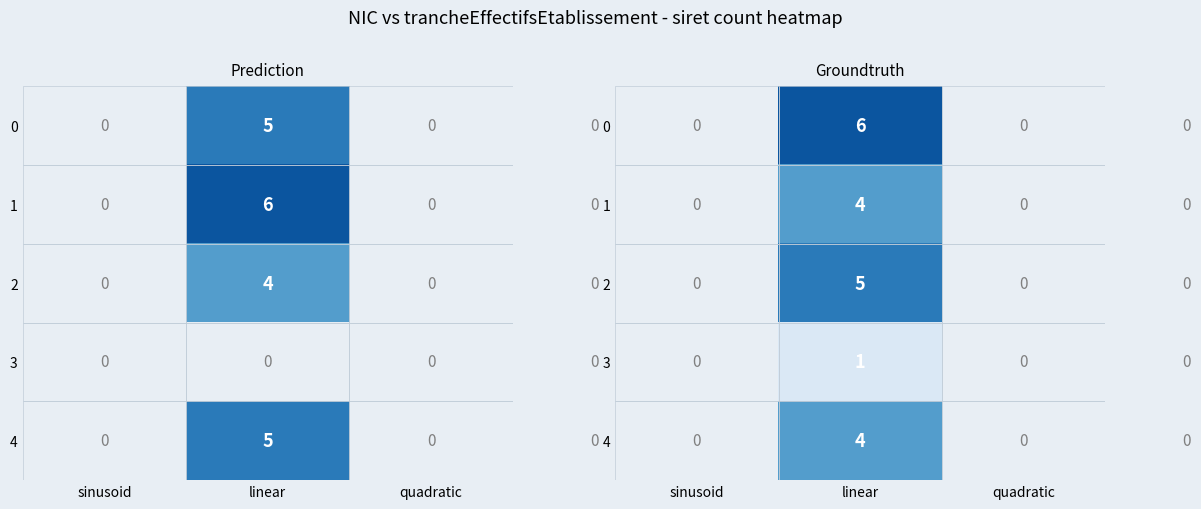

At which label does 2 reach its peak?

linear